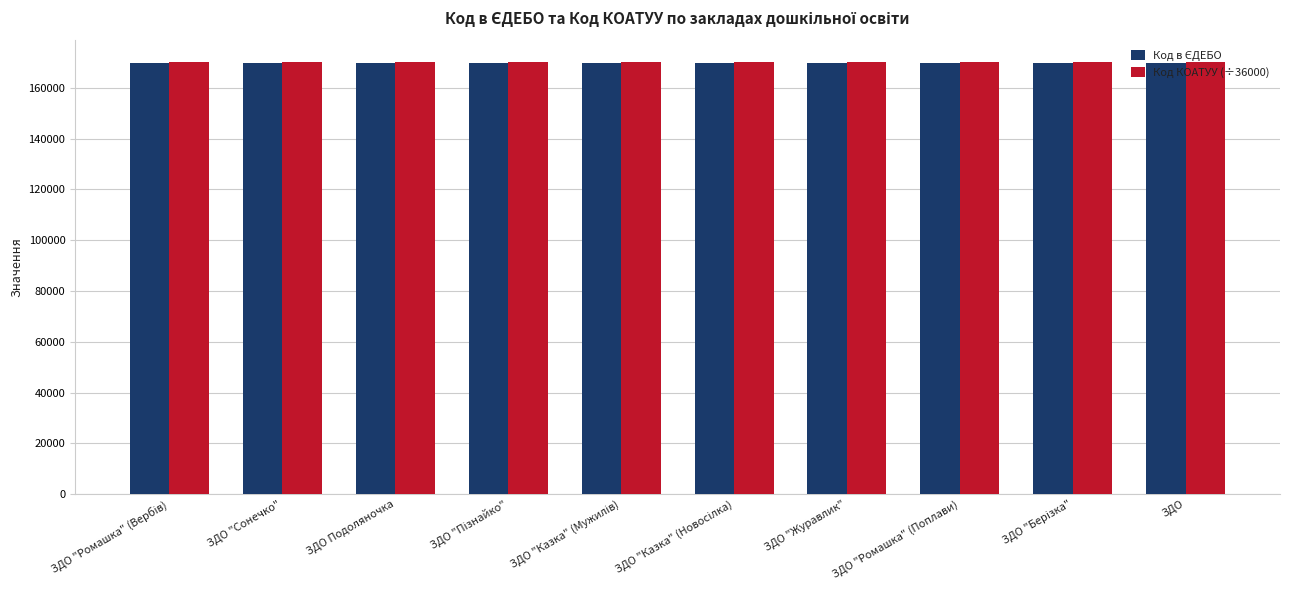

What is the greatest value displayed?

170135.8